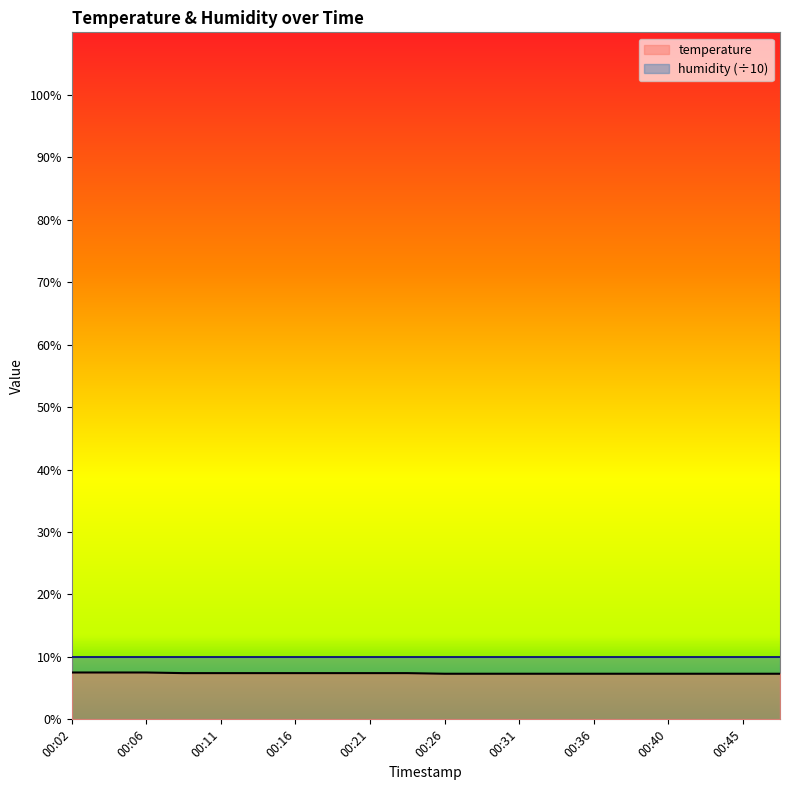

Rank the categories by value from highest to lowest.

00:02, 00:04, 00:06, 00:09, 00:11, 00:14, 00:16, 00:19, 00:21, 00:23, 00:26, 00:28, 00:31, 00:33, 00:36, 00:38, 00:40, 00:43, 00:45, 00:48